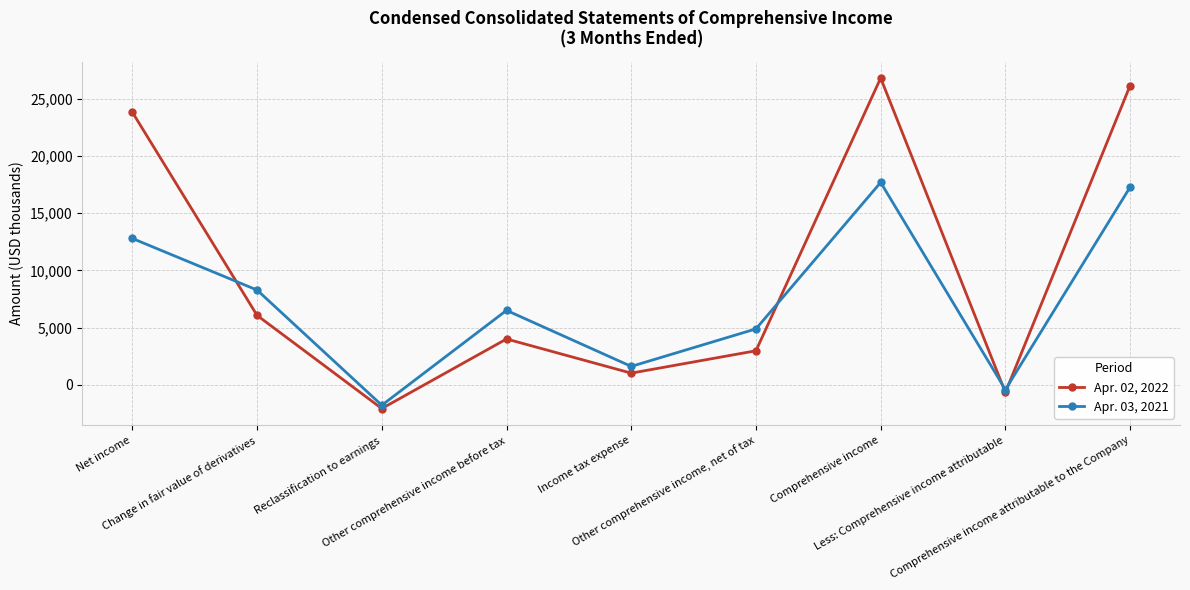

What are all the series names shown in the legend?

Apr. 02, 2022, Apr. 03, 2021